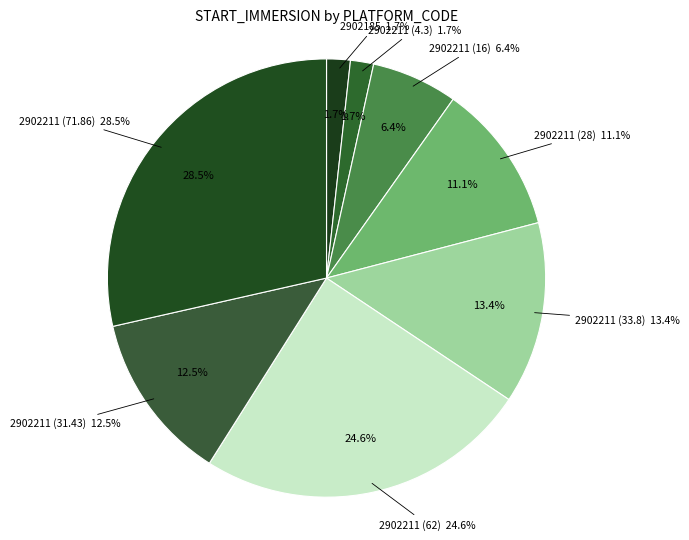

To the nearest percent, what is the combined percentage of 2902185 and 2902211 (4.3)?

3%